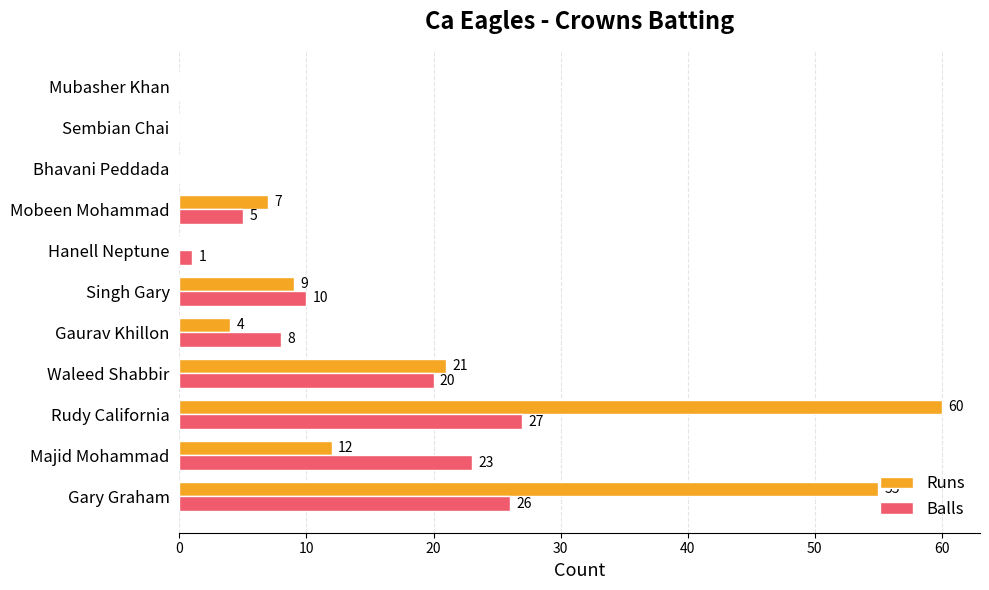

True or false: Balls has a value of 5 at Rudy California.

False